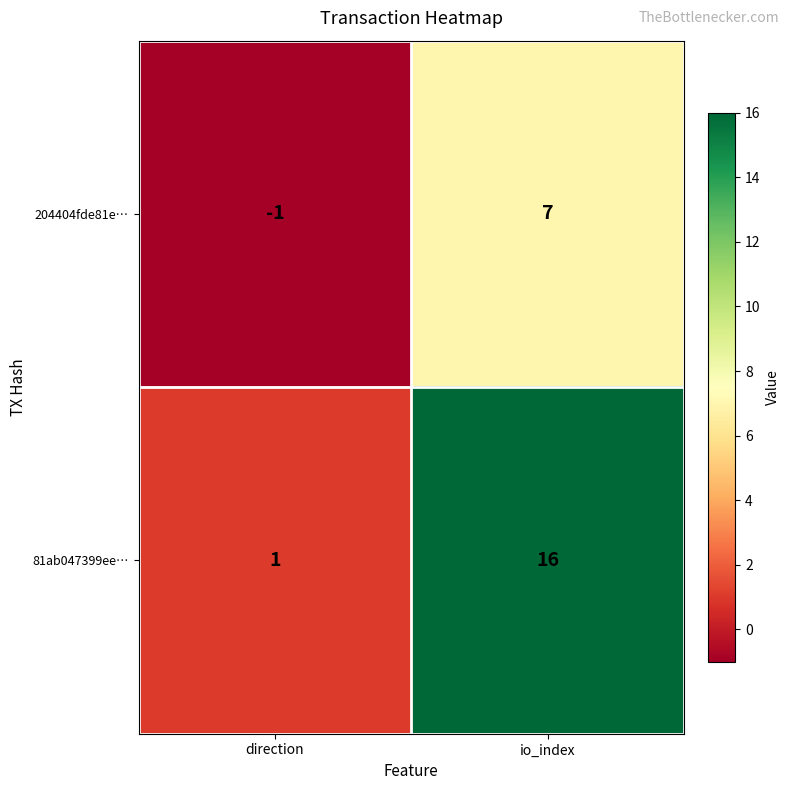

Count the number of categories in the chart.

2